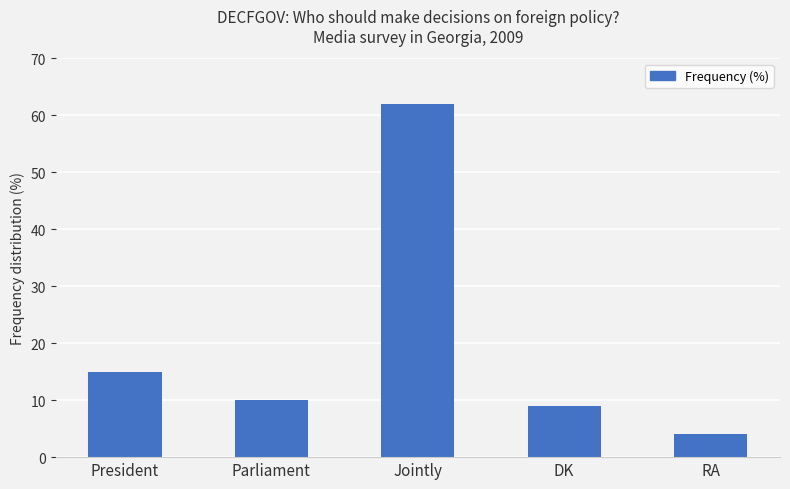

What is the minimum value shown in the chart?

4